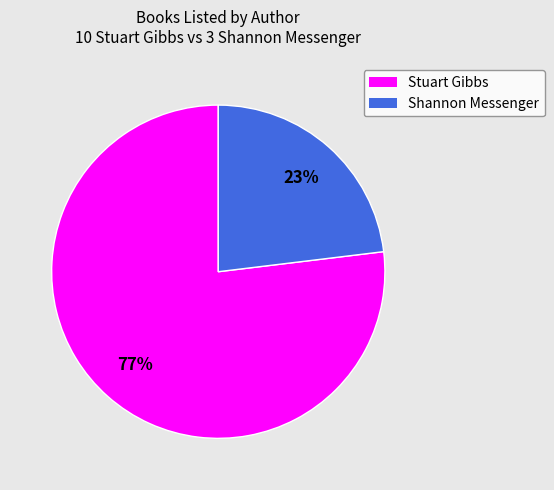

Is there any slice that represents more than half of the pie?

Yes